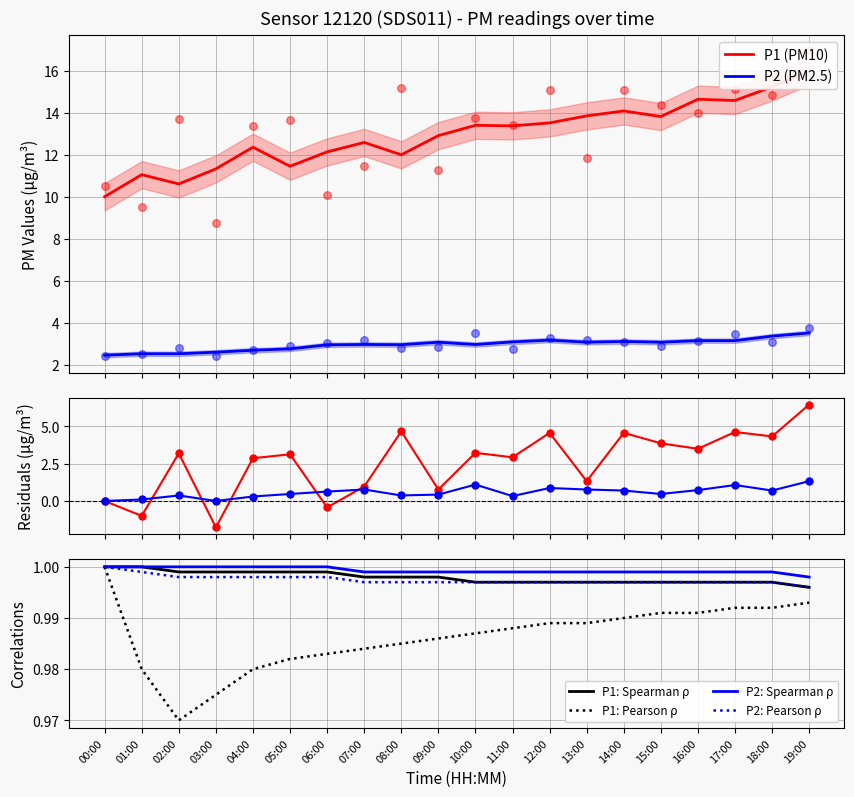

Is the value of P2 at 19:00 greater than the value of P1 at 14:00?

No